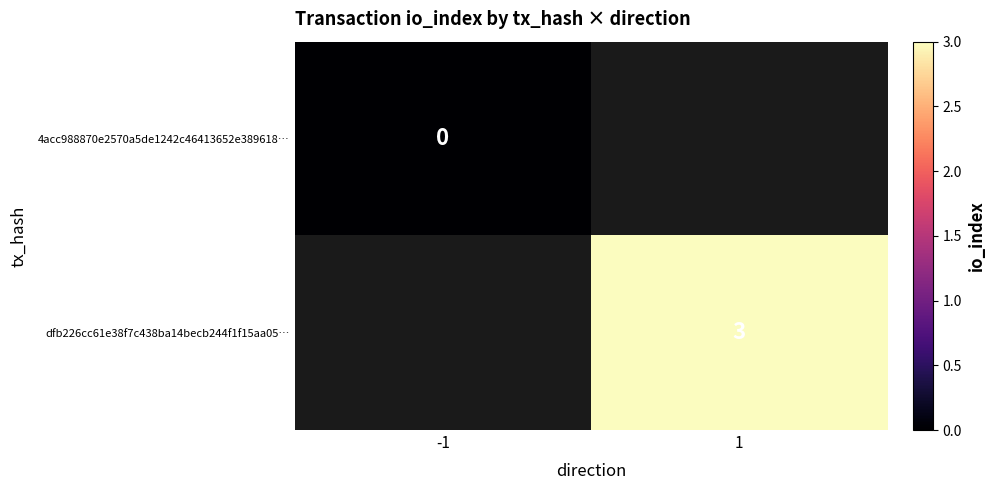

Which label corresponds to the smallest value in the chart?

-1